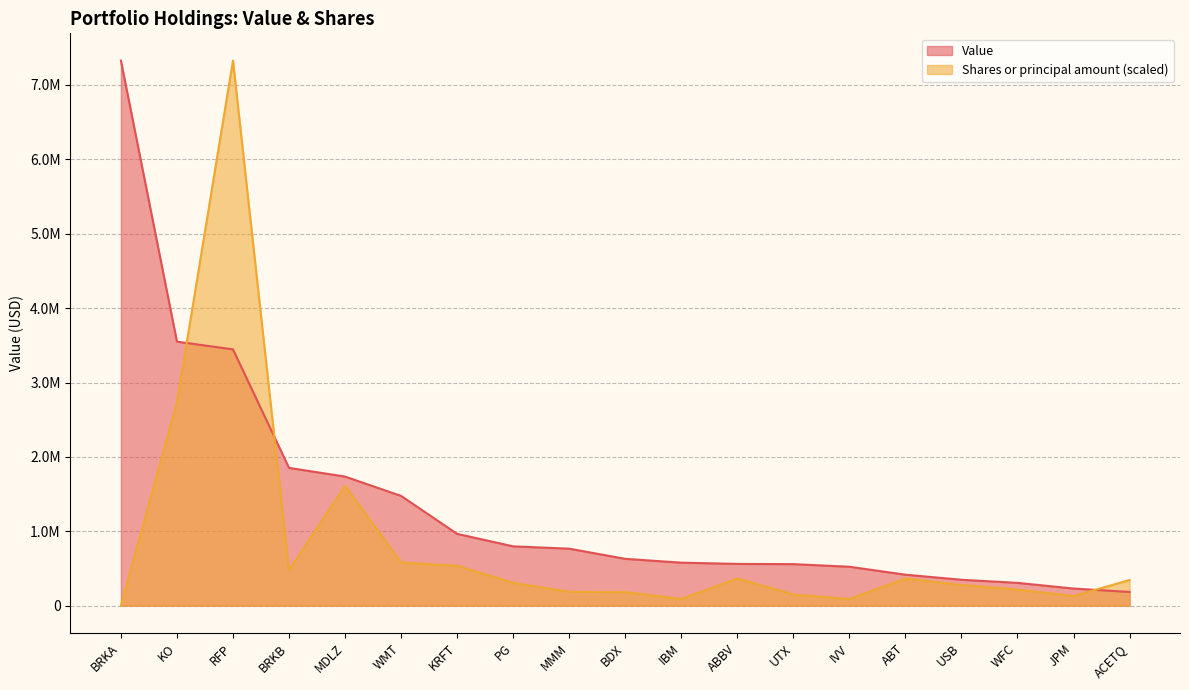

Which series ends up on top after the final intersection of Shares or principal amount and Value?

Shares or principal amount